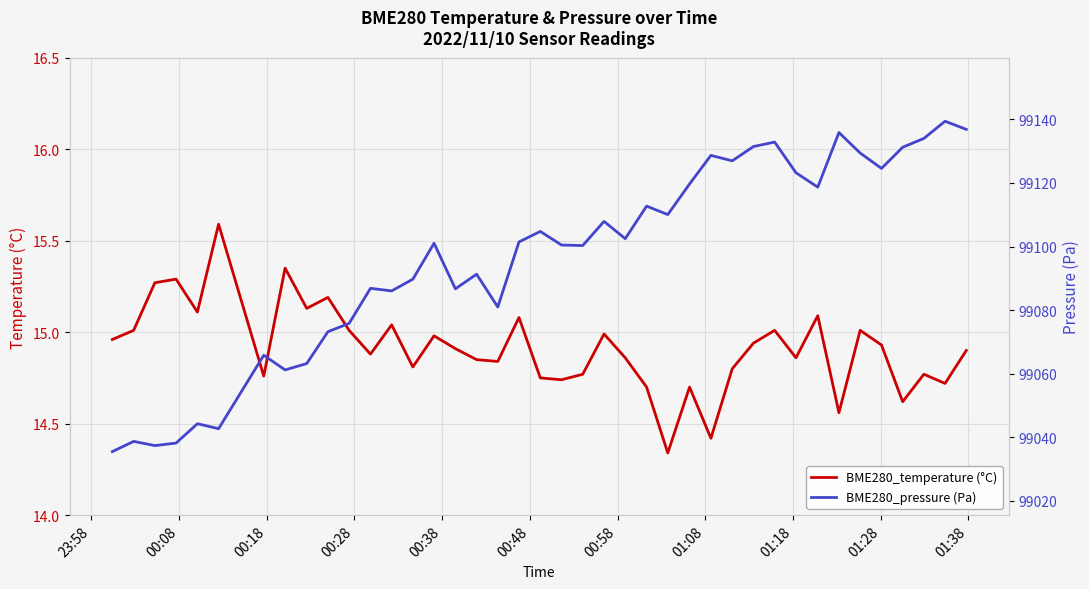

True or false: BME280_pressure (Pa) and BME280_temperature (°C) intersect in this chart.

False